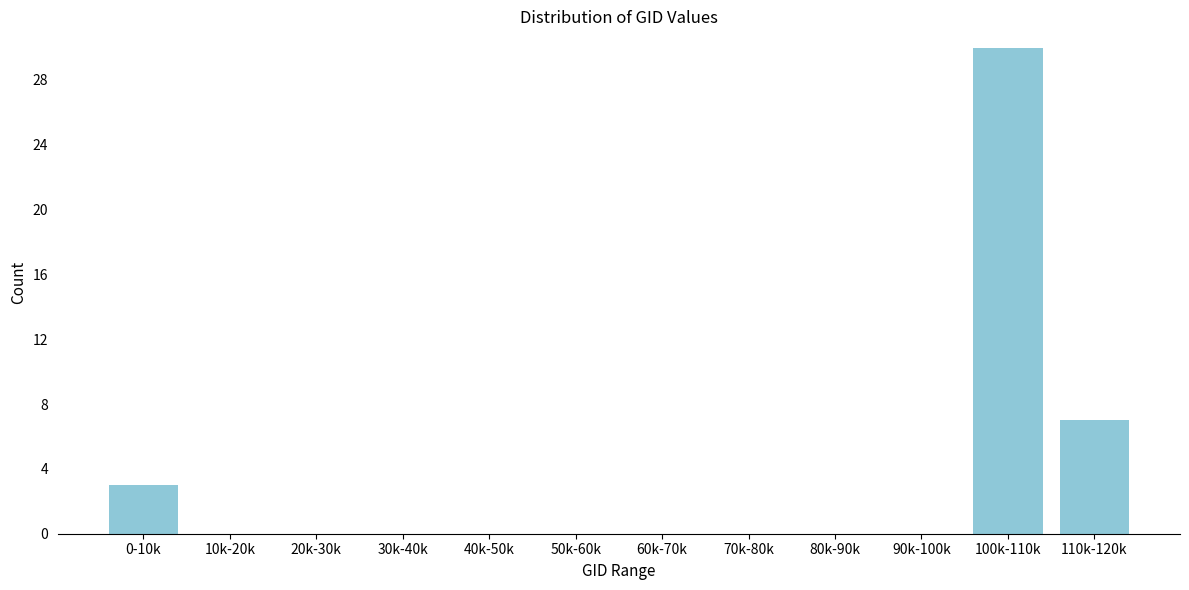

Reading right to left, list all the values displayed in this chart.

110k-120k=7	100k-110k=30	90k-100k=0	80k-90k=0	70k-80k=0	60k-70k=0	50k-60k=0	40k-50k=0	30k-40k=0	20k-30k=0	10k-20k=0	0-10k=3